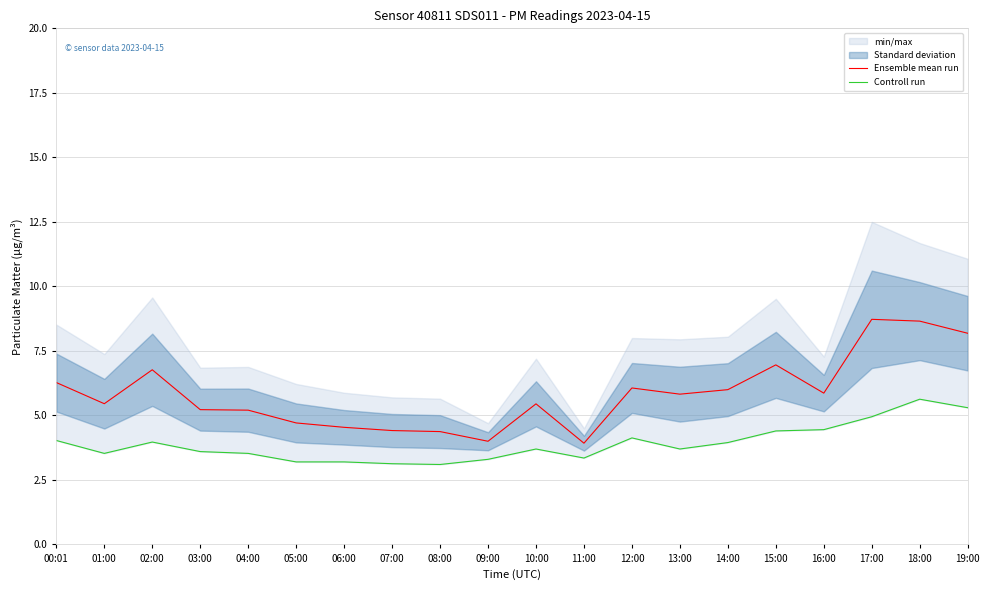

True or false: Ensemble mean run has more than 1 interior local peaks.

True